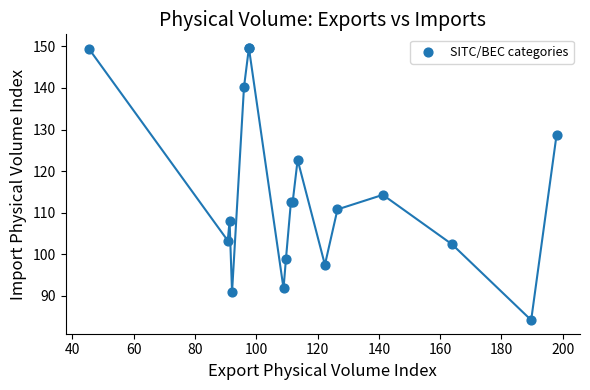

What Y value in the scatter plot is closest to 116?

114.3